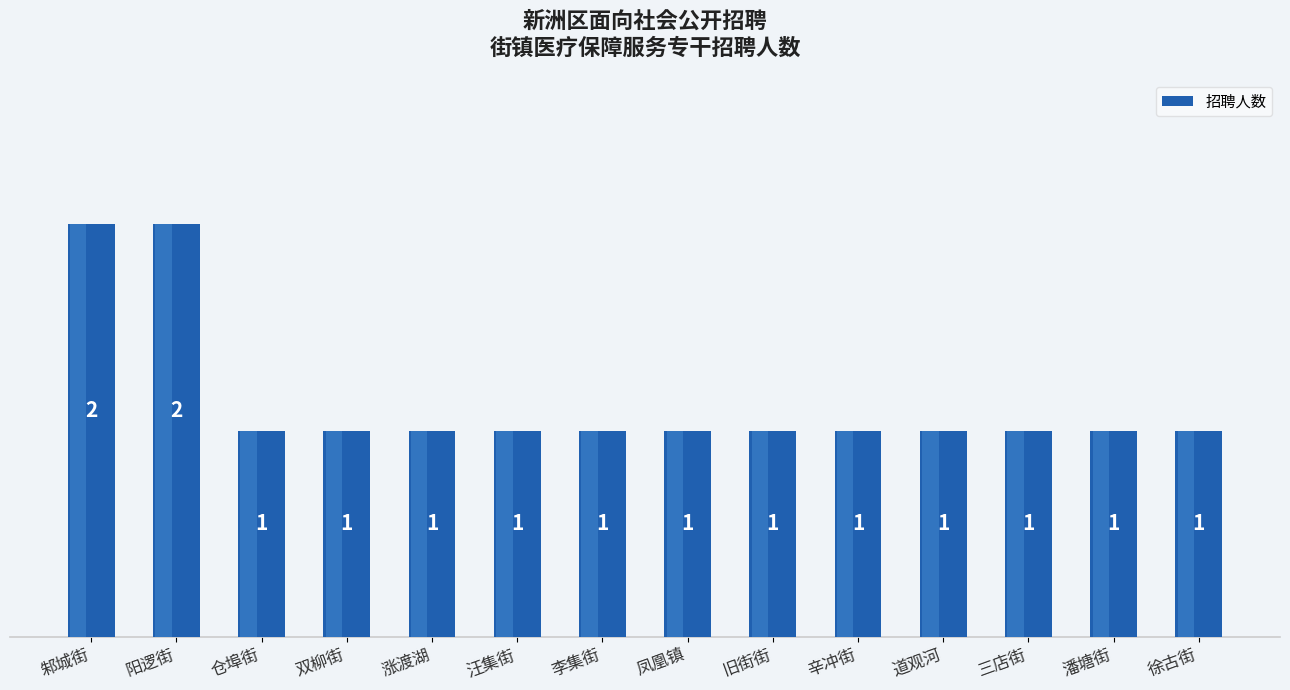

What is the sum of the values at 阳逻街 and 旧街街?

3